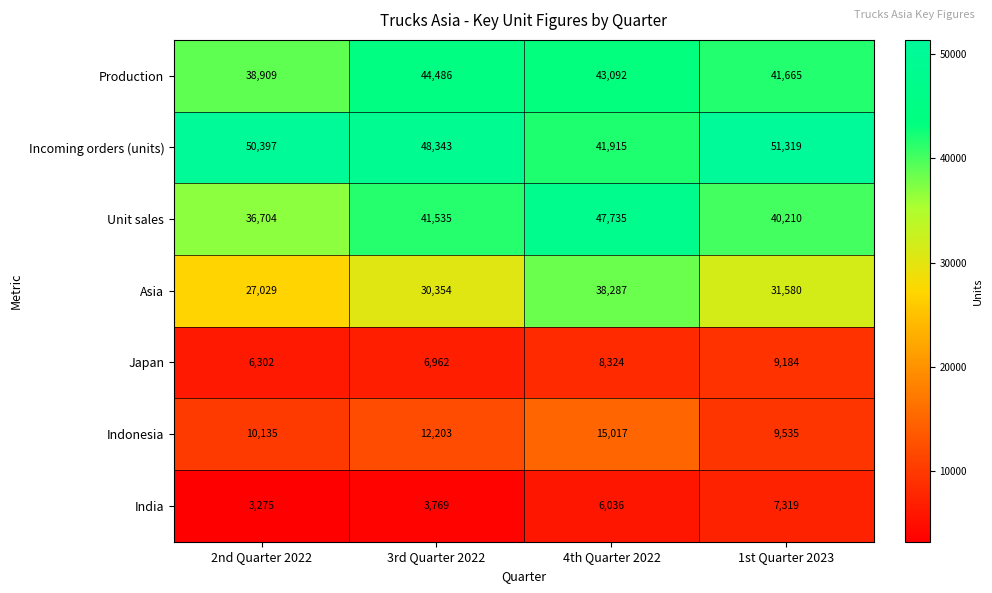

At how many categories does at least one series exceed 25515?

4